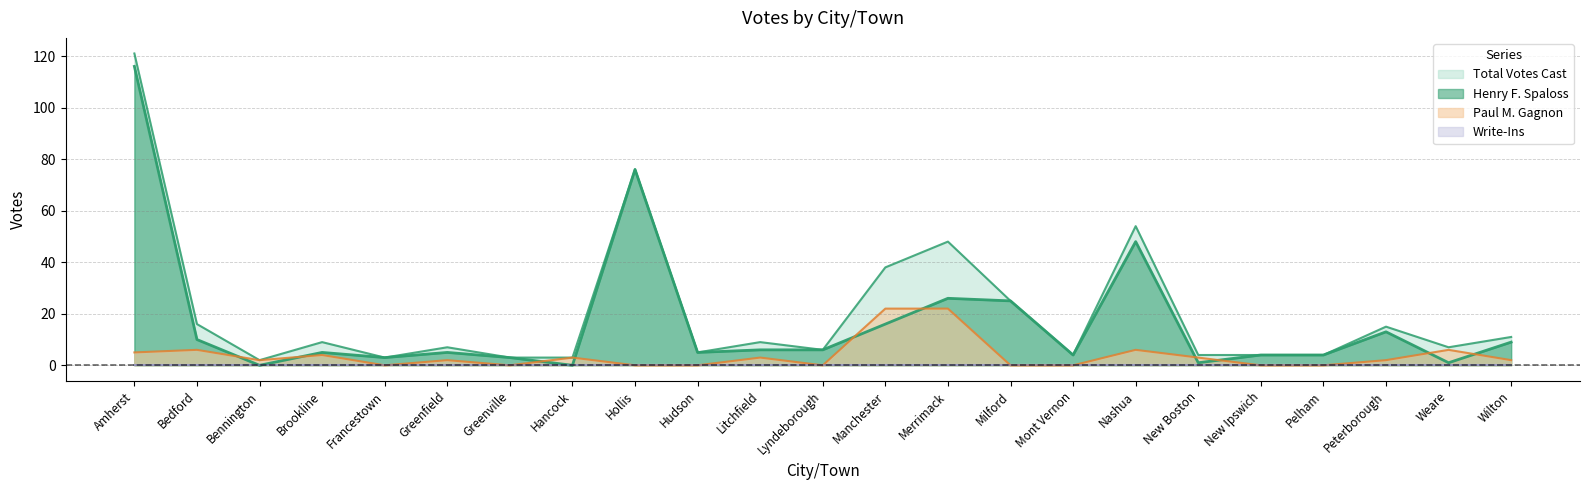

Rank the categories by Paul M. Gagnon value from highest to lowest.

Manchester, Merrimack, Bedford, Nashua, Weare, Amherst, Brookline, Hancock, Litchfield, New Boston, Bennington, Greenfield, Peterborough, Wilton, Francestown, Greenville, Hollis, Hudson, Lyndeborough, Milford, Mont Vernon, New Ipswich, Pelham